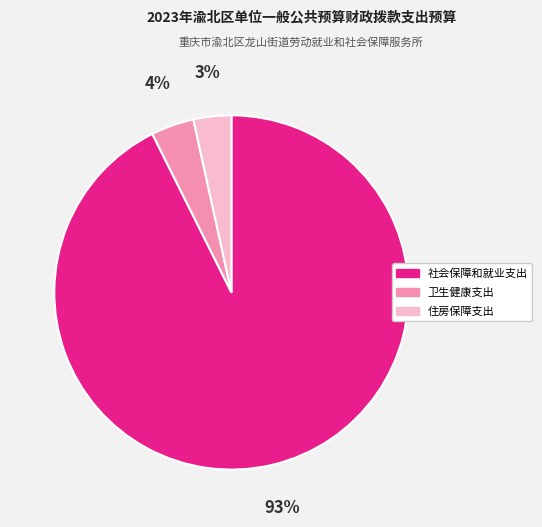

Count the number of slices in the pie.

3